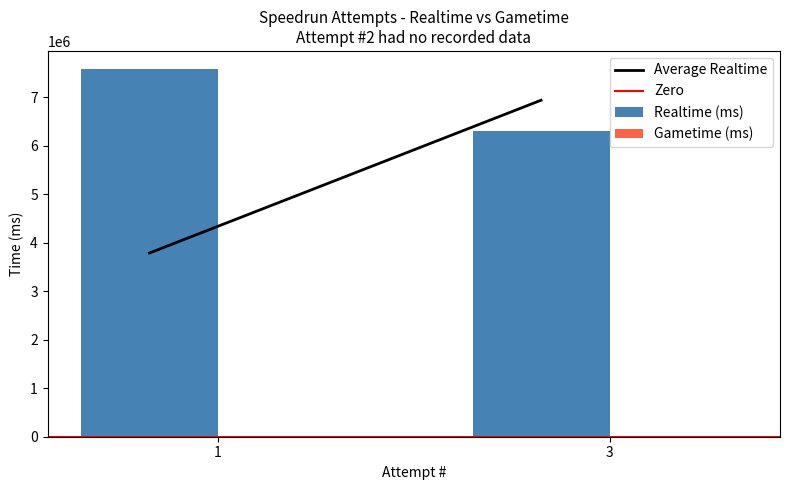

True or false: Realtime (ms) has a value of 2895603.3 at 1.

False